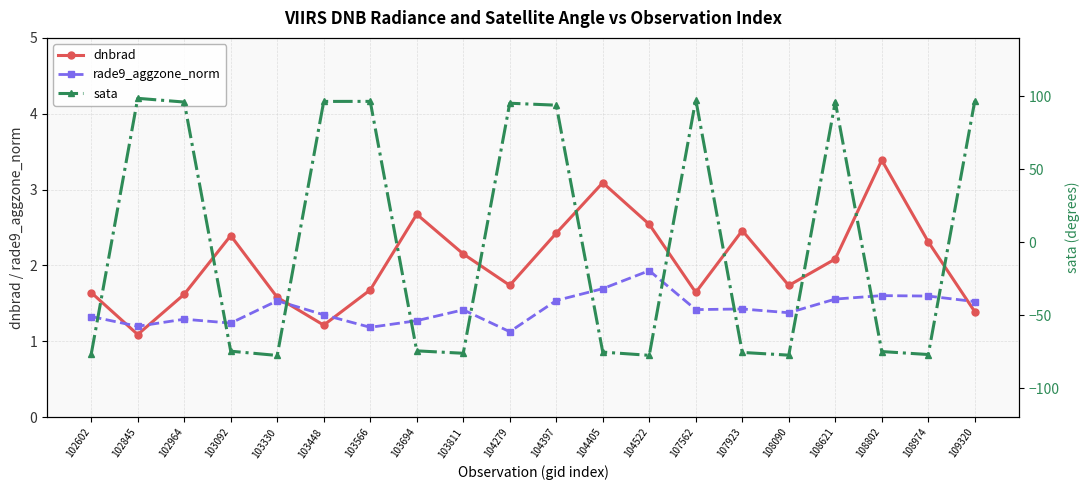

What is the lowest value of the rade9_aggzone_norm series?

1.1